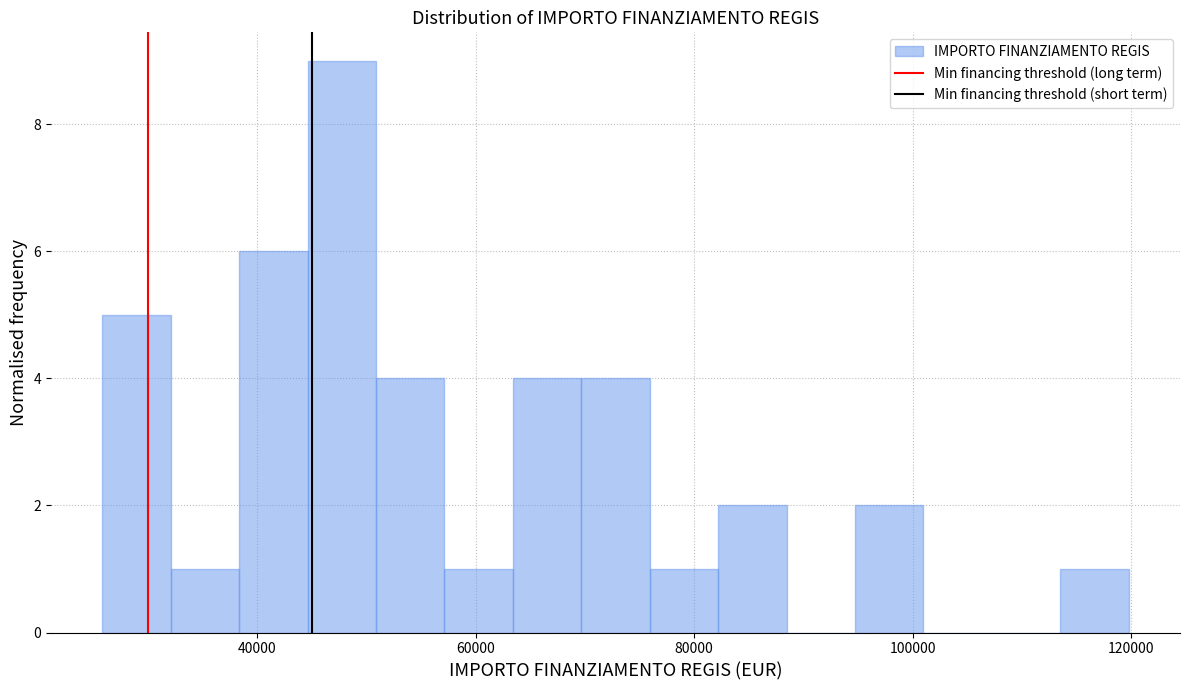

Read against the x-axis, roughly where is the centre of the tallest bar?

48000